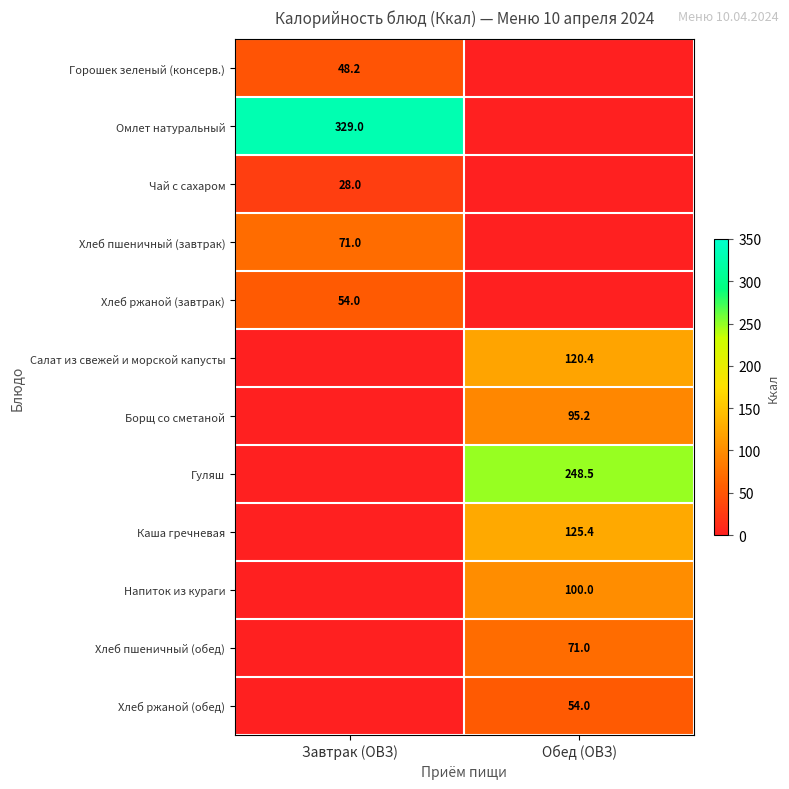

What is the difference between the highest and lowest values at Обед (ОВЗ)?

248.5